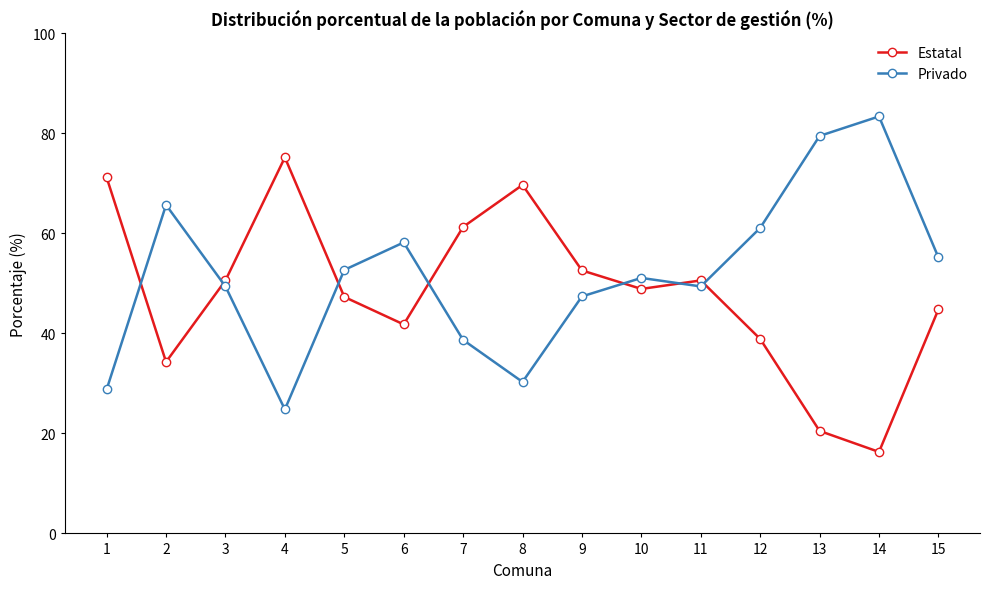

Reading right to left, extract all data points from this chart.

Estatal: 15=44.8	14=16.3	13=20.5	12=38.9	11=50.6	10=48.9	9=52.6	8=69.7	7=61.3	6=41.8	5=47.3	4=75.2	3=50.6	2=34.3	1=71.2
Privado: 15=55.2	14=83.4	13=79.5	12=61.1	11=49.4	10=51.1	9=47.4	8=30.3	7=38.7	6=58.2	5=52.7	4=24.8	3=49.4	2=65.7	1=28.8